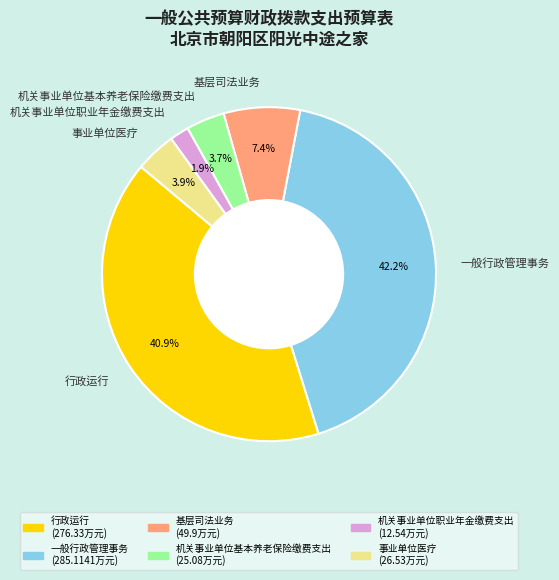

How many segments does this pie chart have?

6